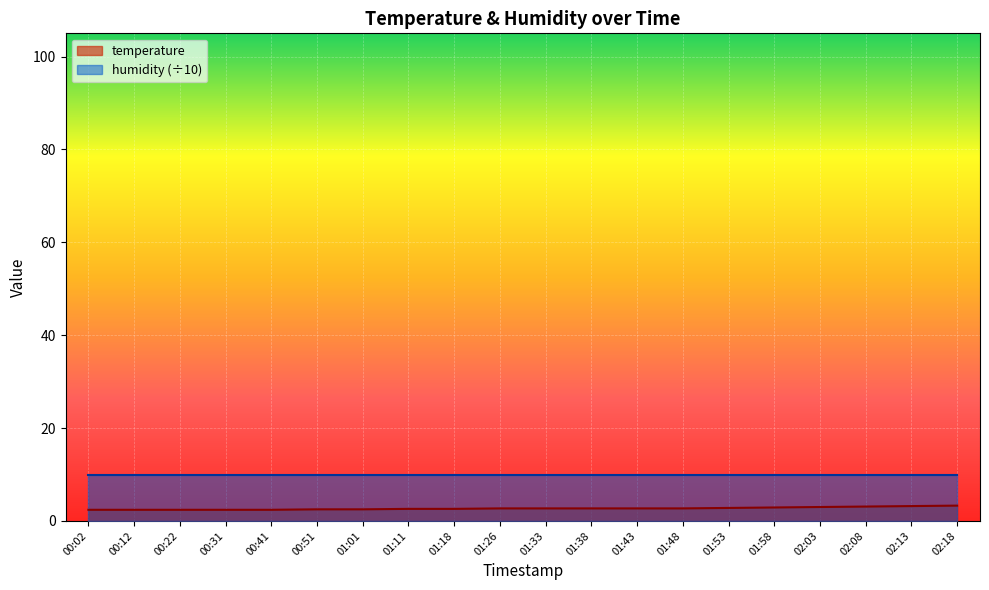

List the labels in order of value, smallest first.

00:02, 00:12, 00:22, 00:31, 00:41, 00:51, 01:01, 01:11, 01:18, 01:26, 01:33, 01:38, 01:43, 01:48, 01:53, 01:58, 02:03, 02:08, 02:13, 02:18